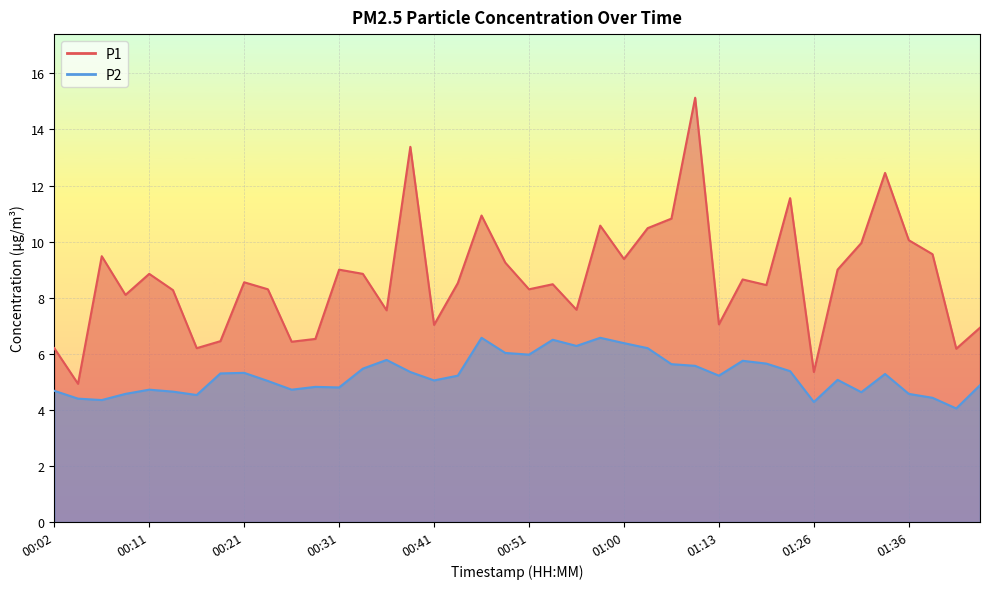

What is the difference between the maximum and minimum values in the P2 series?

2.5